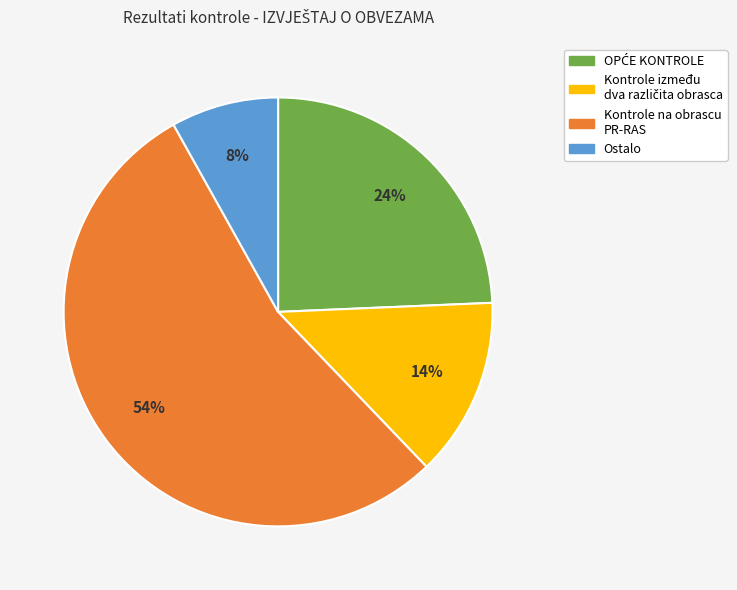

To the nearest percent, what is the difference between the largest and smallest slice percentages?

46%